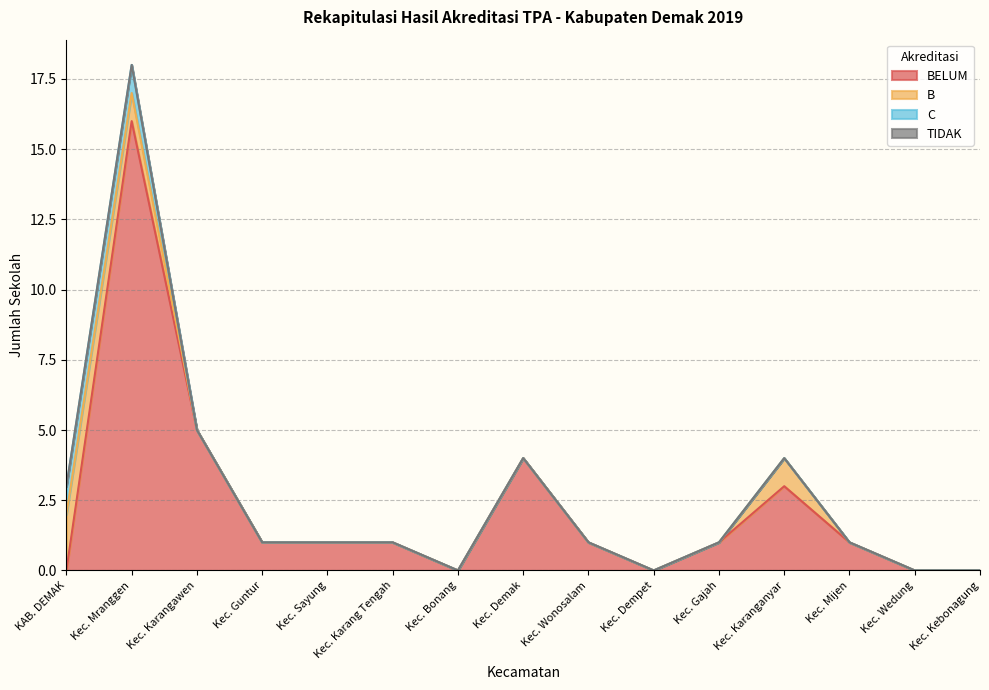

What is the difference between the maximum and minimum values in the C series?

1